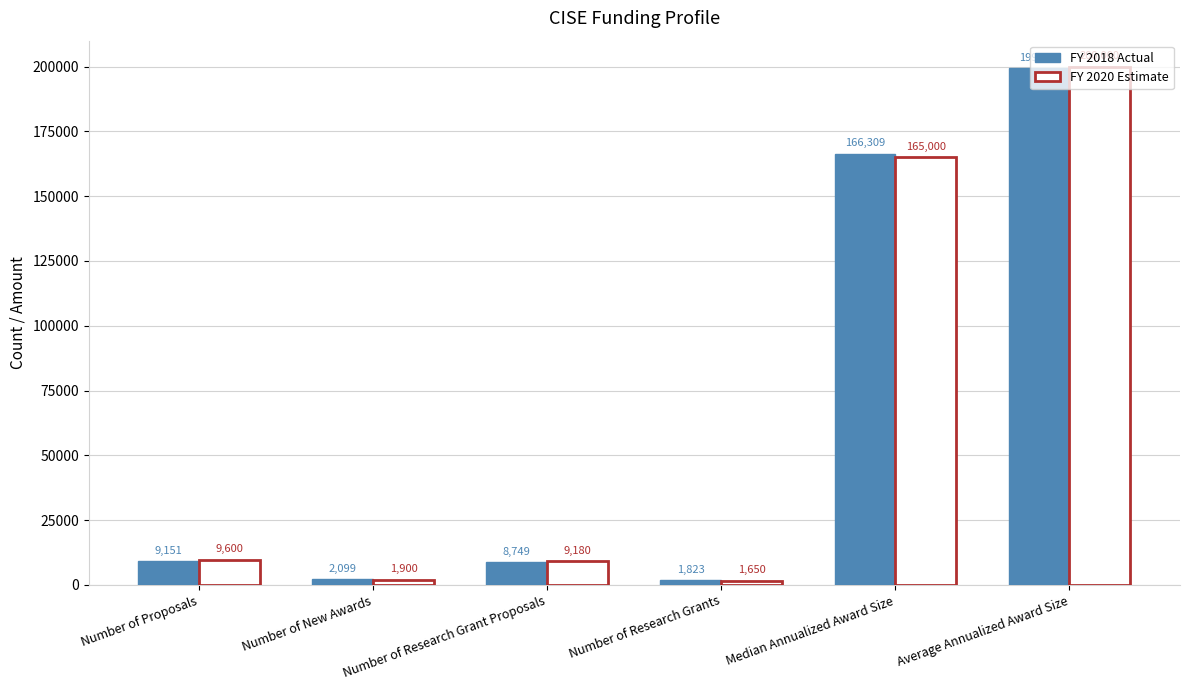

How many data points in FY 2020 Estimate are less than 9600?

3